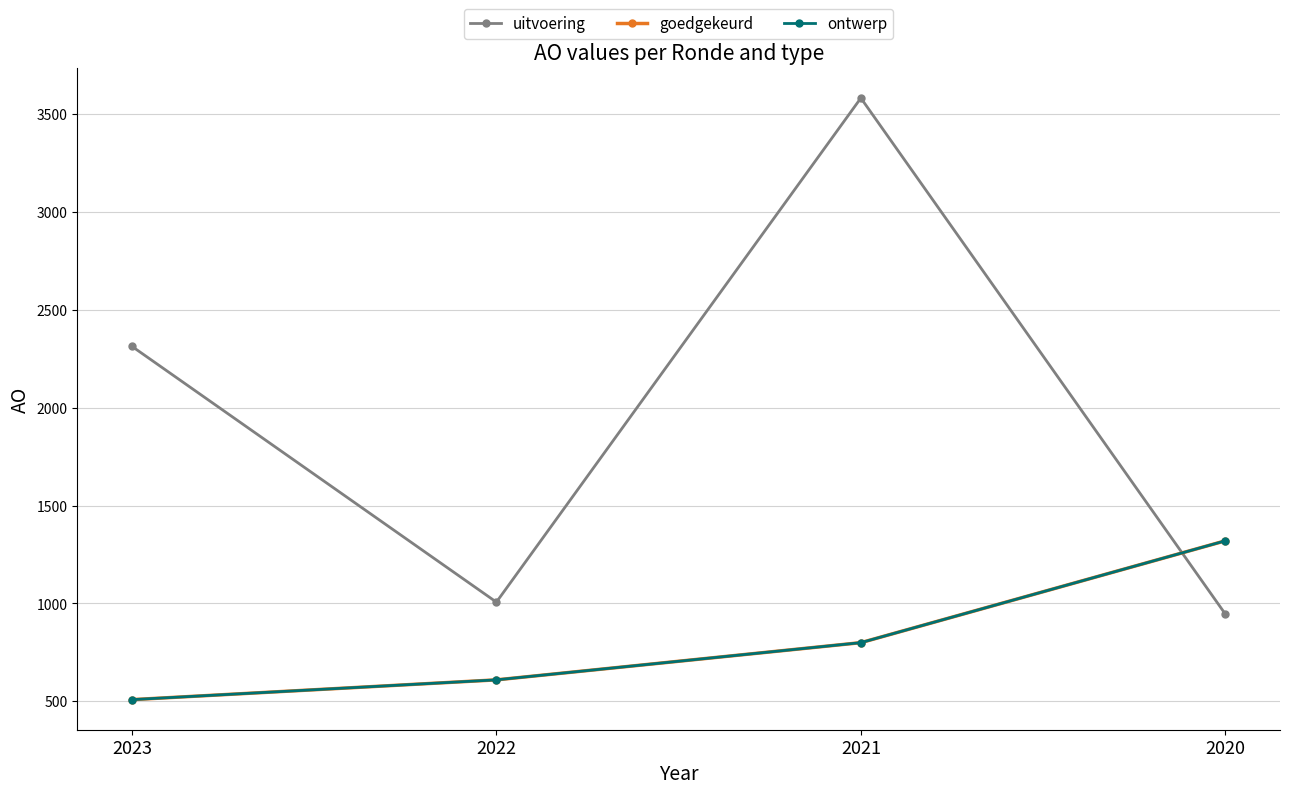

Which category has the lowest value across all series?

2023